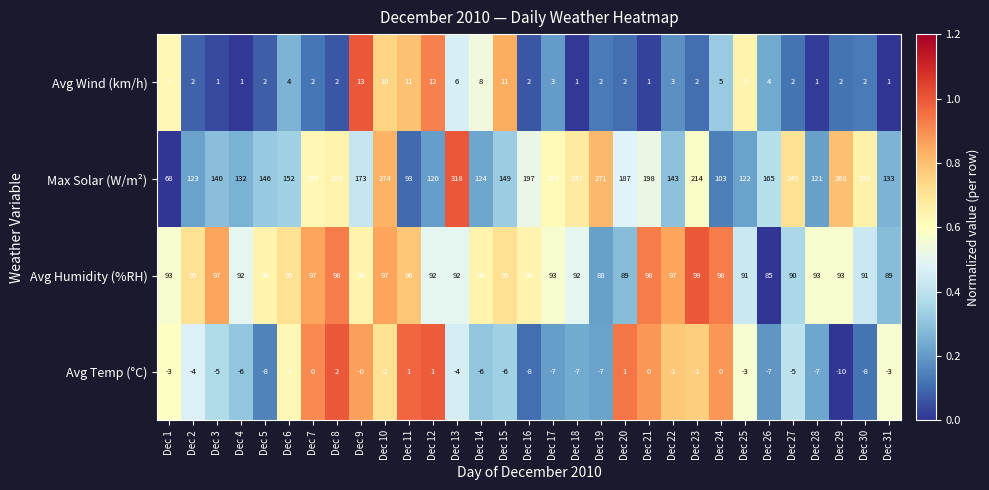

What is the difference between the maximum and minimum values in the Avg Wind (km/h) series?

12